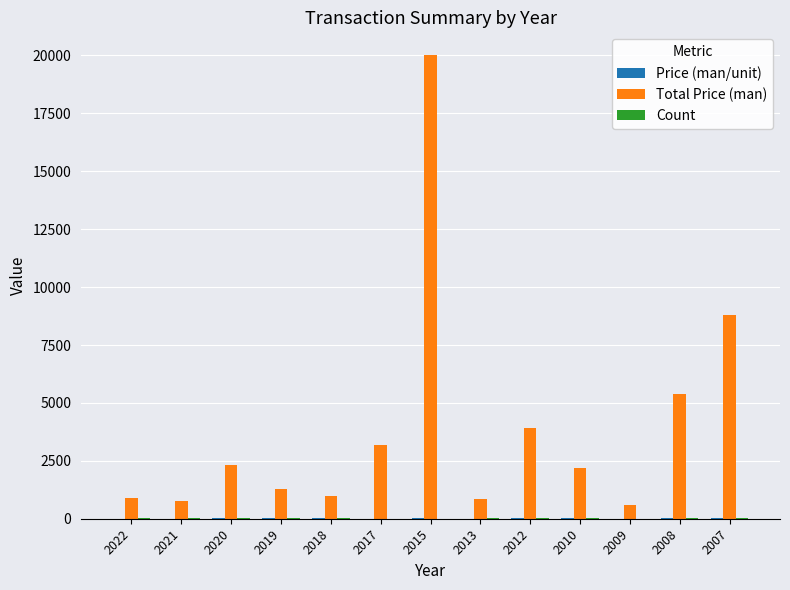

What is the maximum value shown in the chart?

20000.0